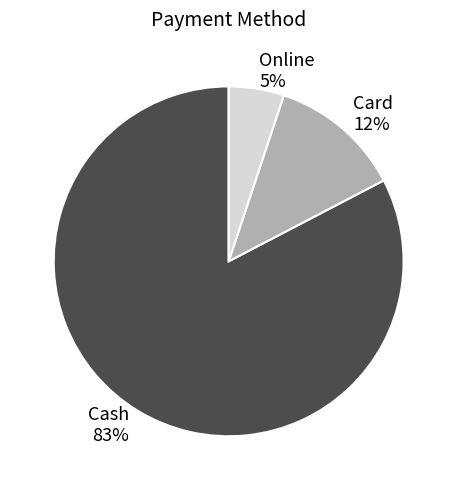

To the nearest percent, what portion does Cash represent?

83%